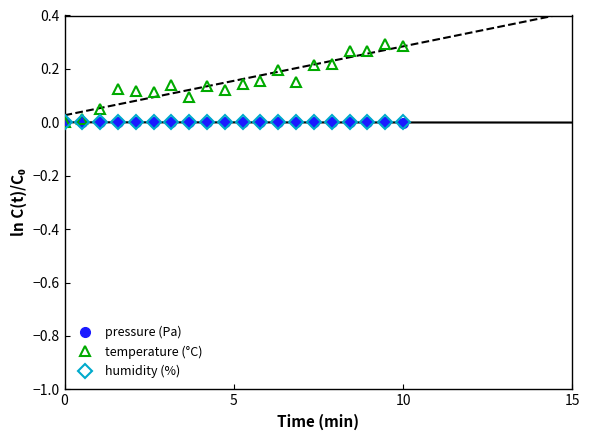

True or false: pressure (Pa) has a value of -0.0 at 10.

True